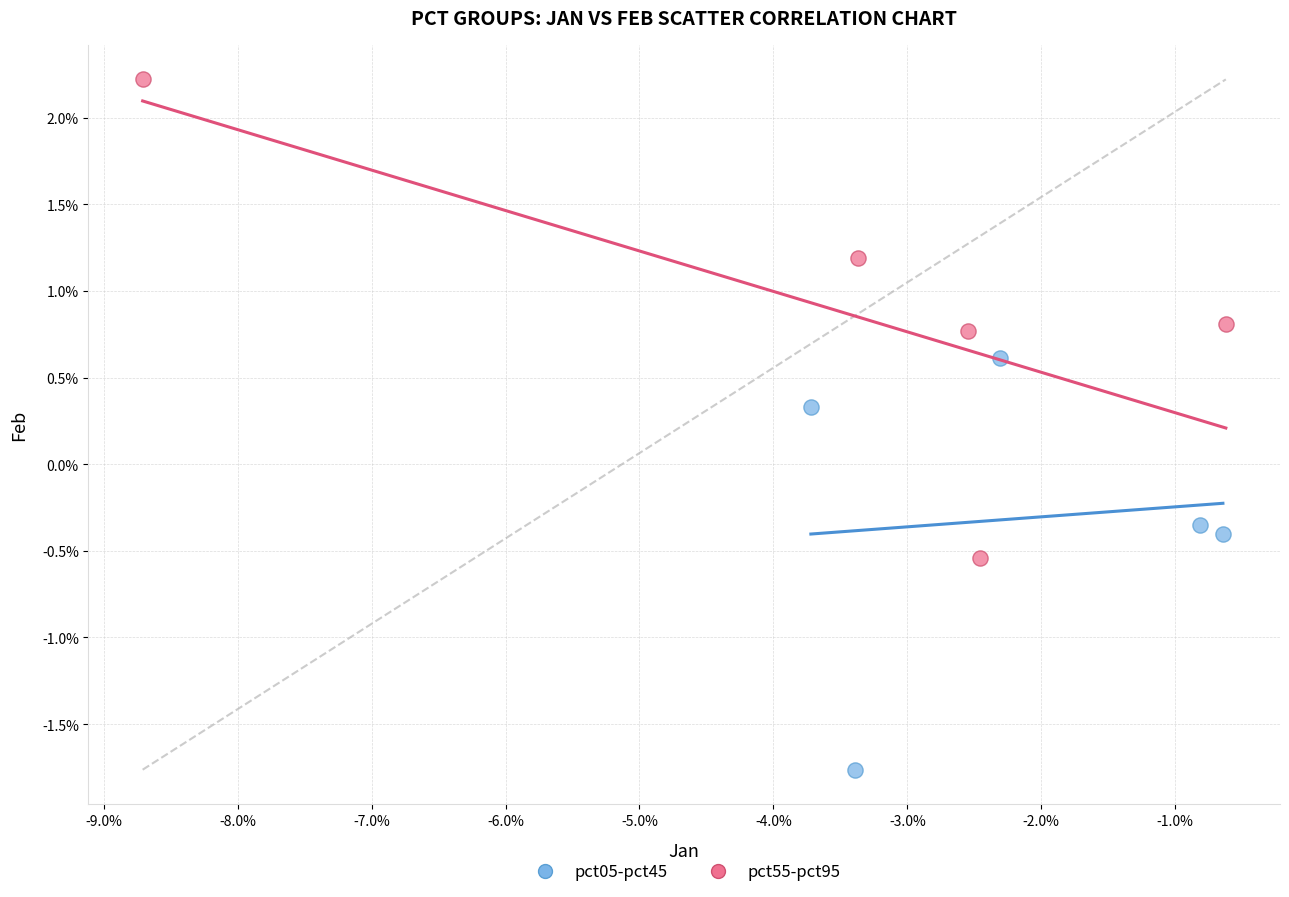

What are all the series names shown in the legend?

pct05-pct45, pct55-pct95